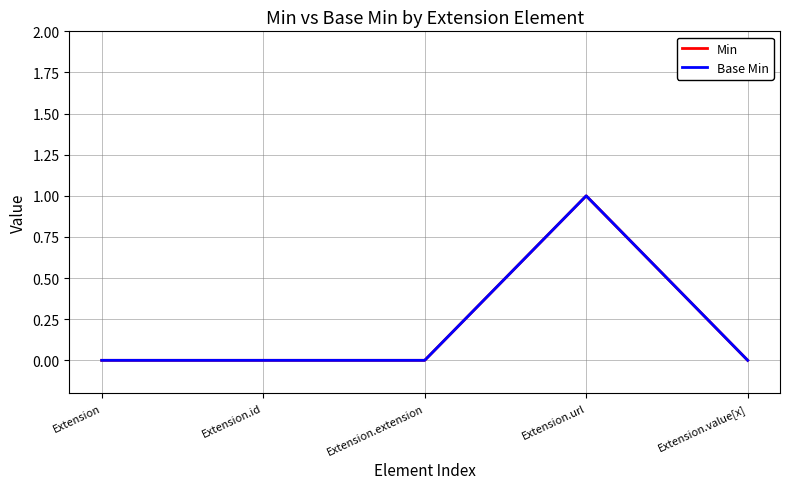

Is this an area chart (filled region under the line)?

No